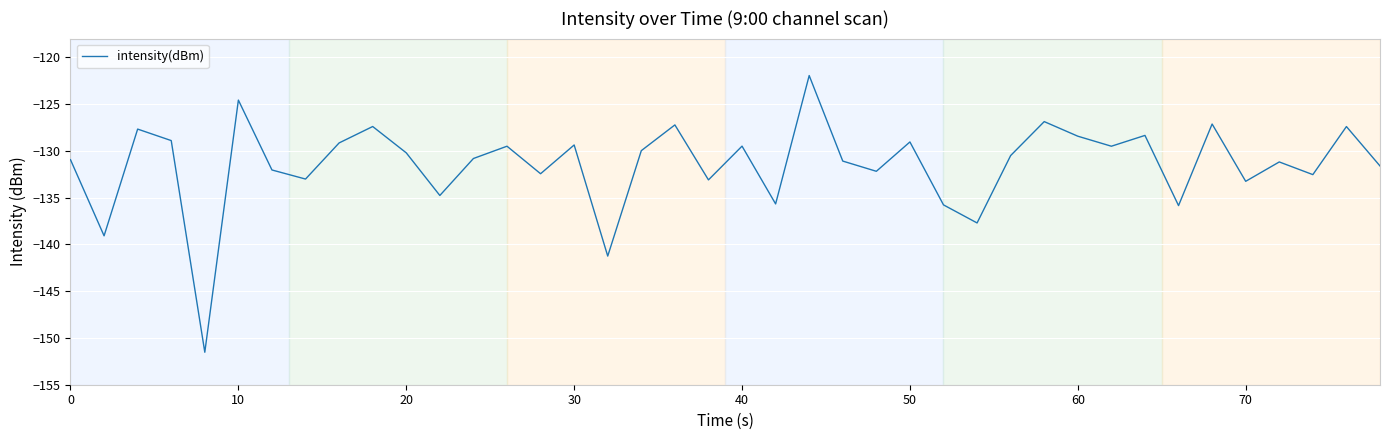

What is the greatest value displayed?

-122.0